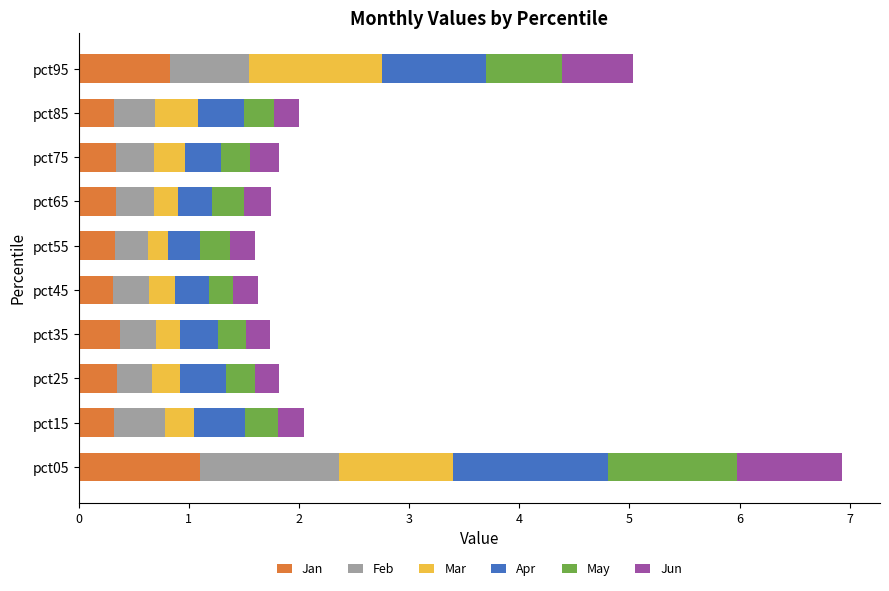

What is the total value across all series at pct35?

1.7